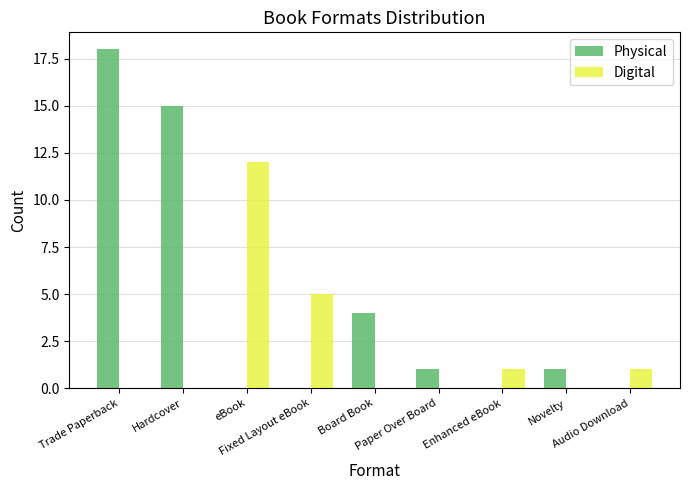

Which series has the largest total across all categories?

Physical